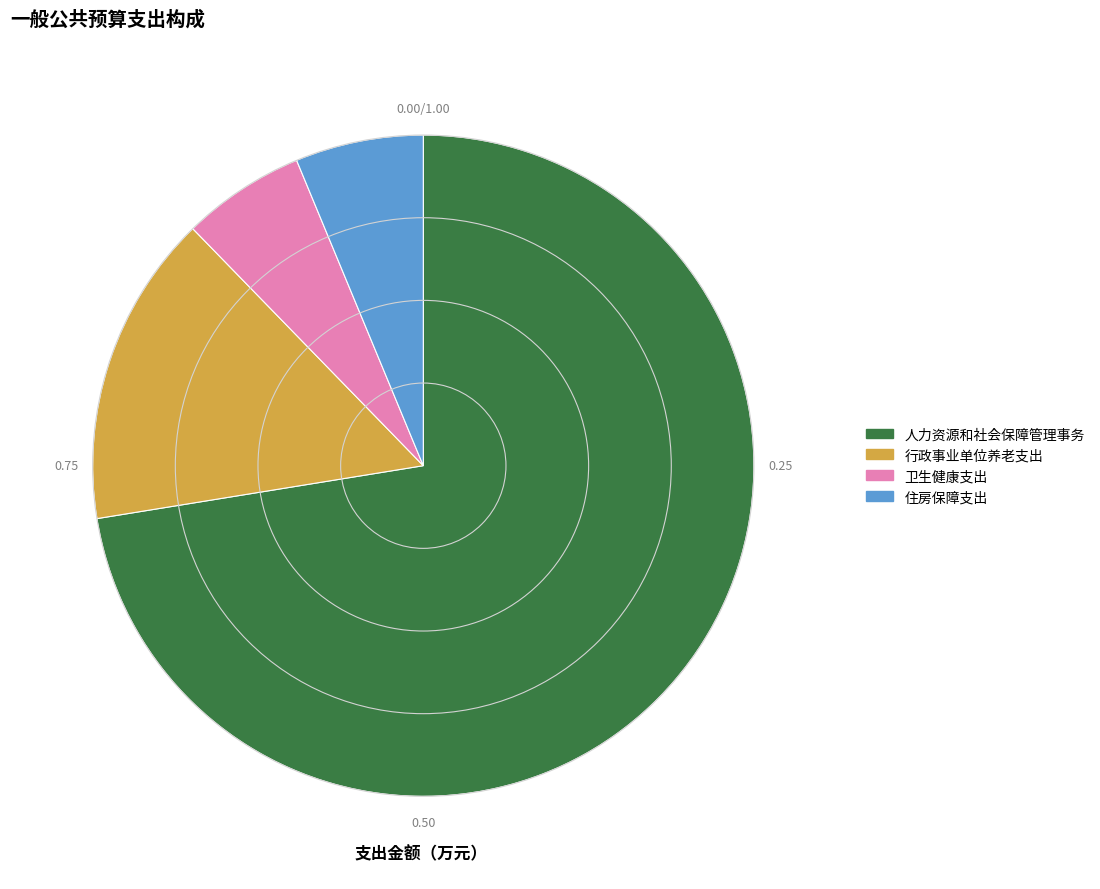

Combined, do 住房保障支出 and 行政事业单位养老支出 account for over 50%?

No